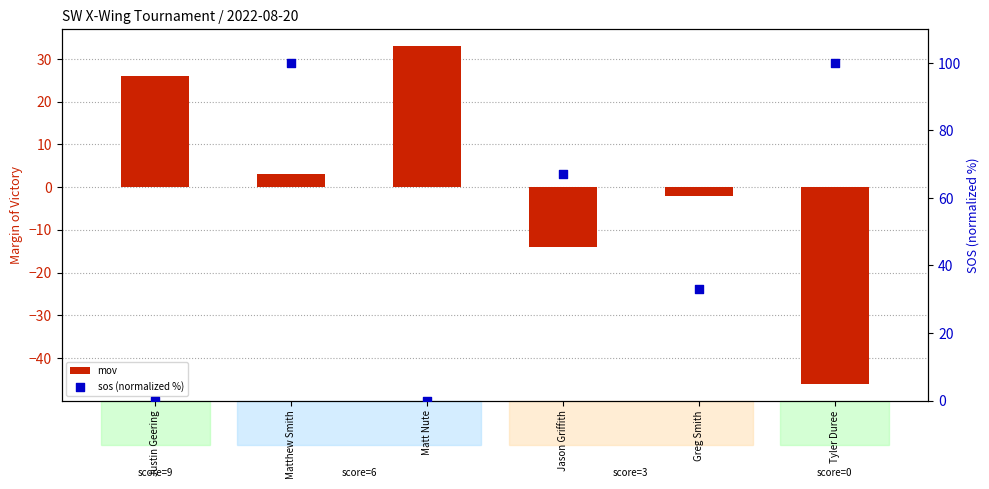

Which series contains the highest Y value?

sos (normalized %)